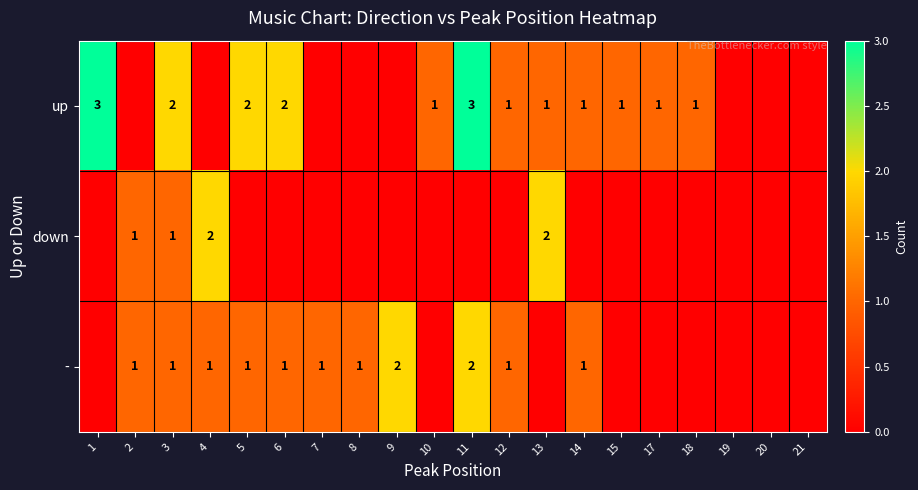

The up series shows 1 at 1. True or false?

False